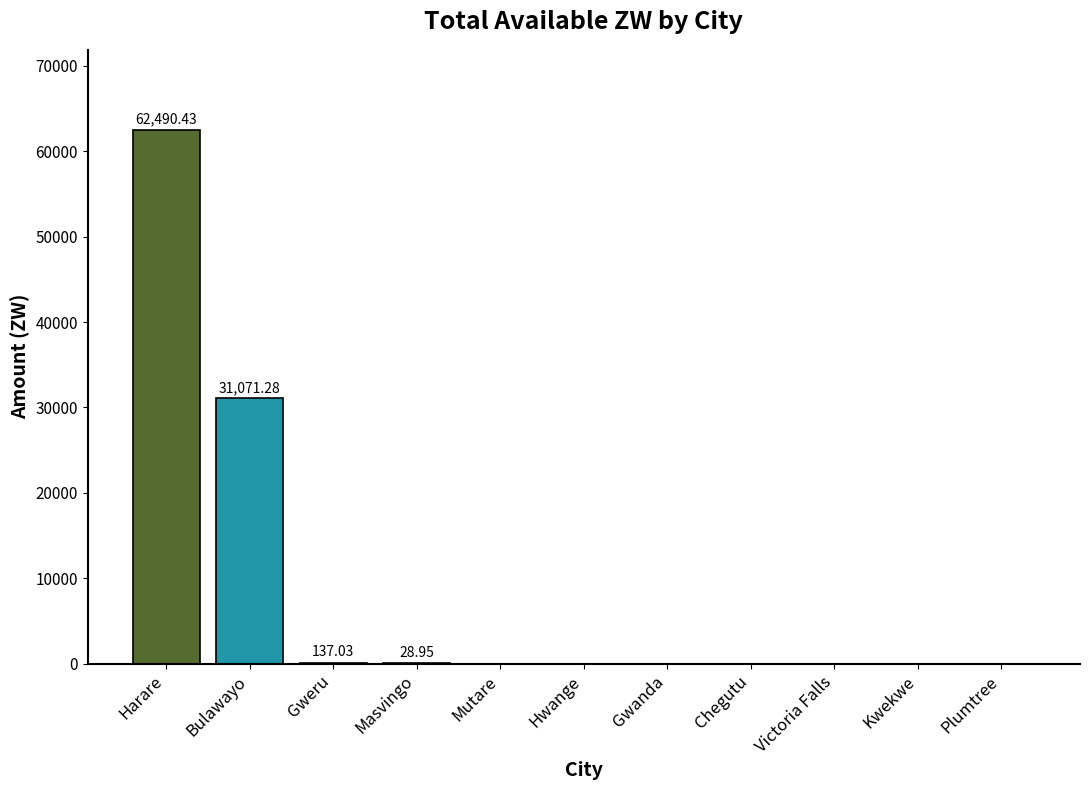

Between Bulawayo and Gwanda, which is larger?

Bulawayo